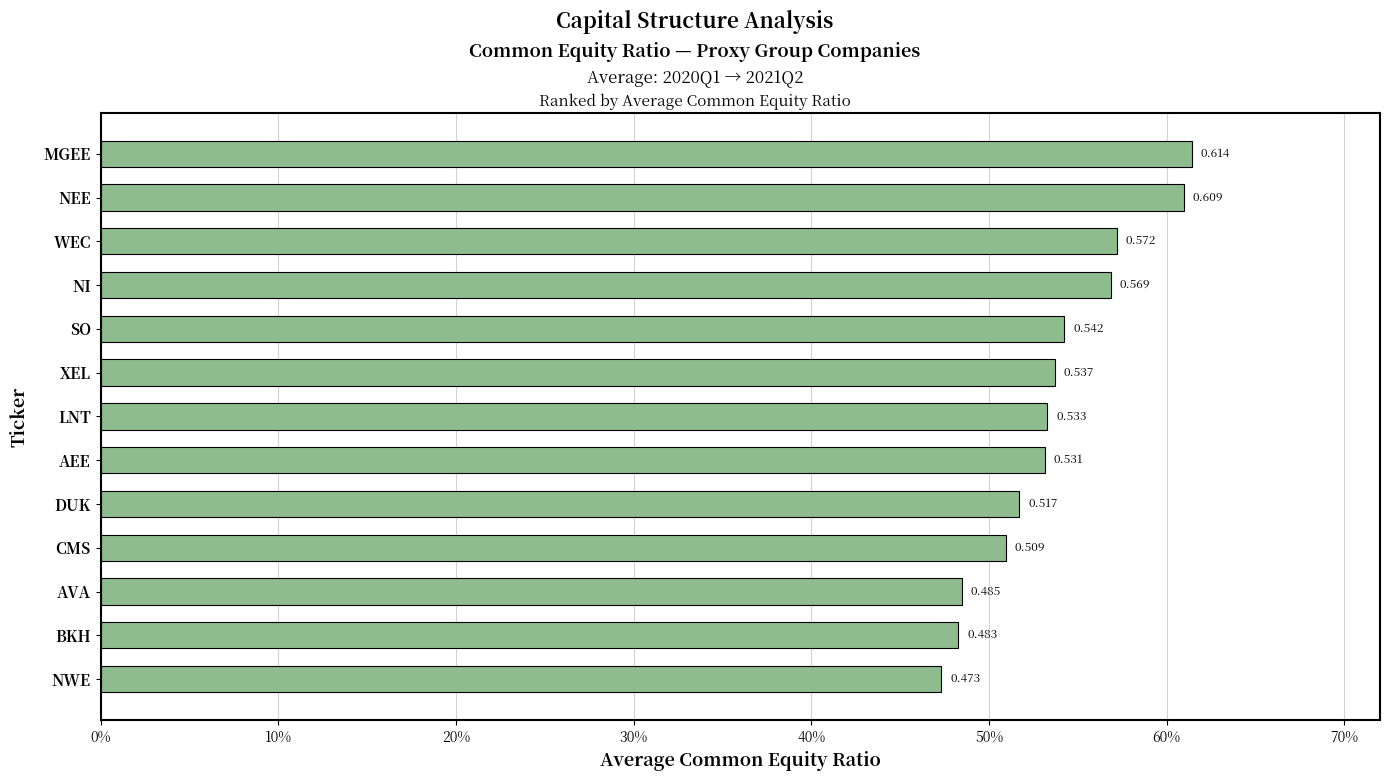

Are the bars horizontal?

Yes